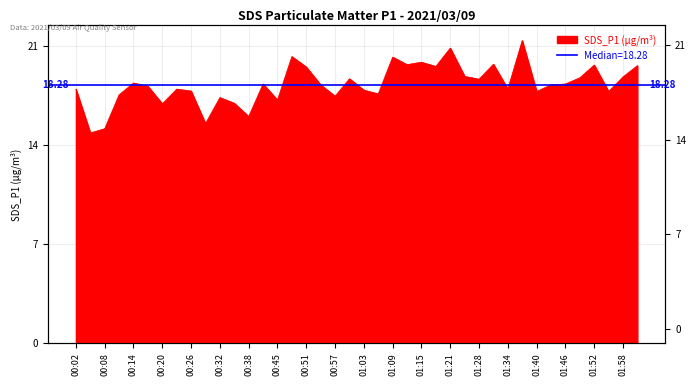

How many points are higher than both their immediate neighbors (excluding endpoints)?

12